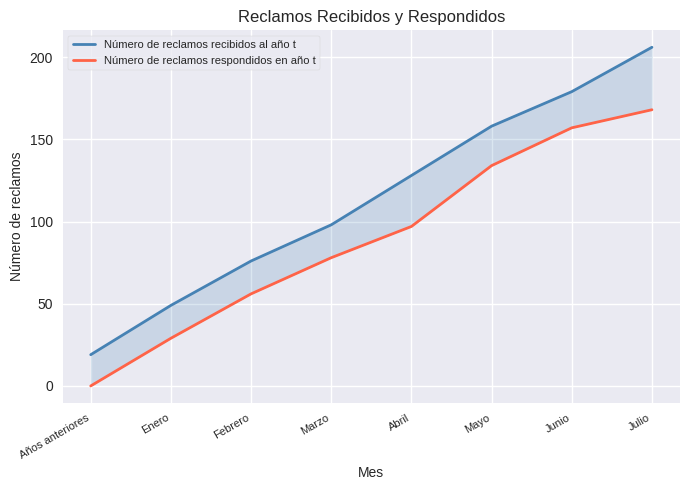

How many values in the Número de reclamos recibidos al año t series are below 128?

4